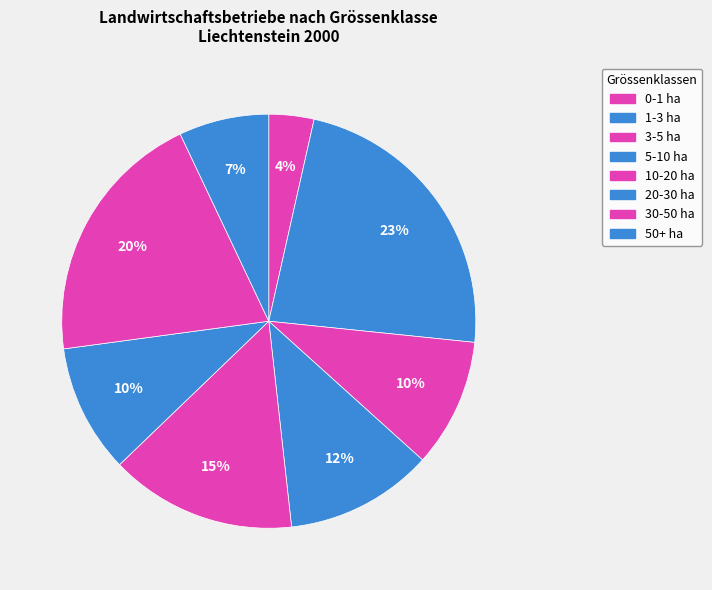

Does 10-20 ha account for over 50% of the chart?

No